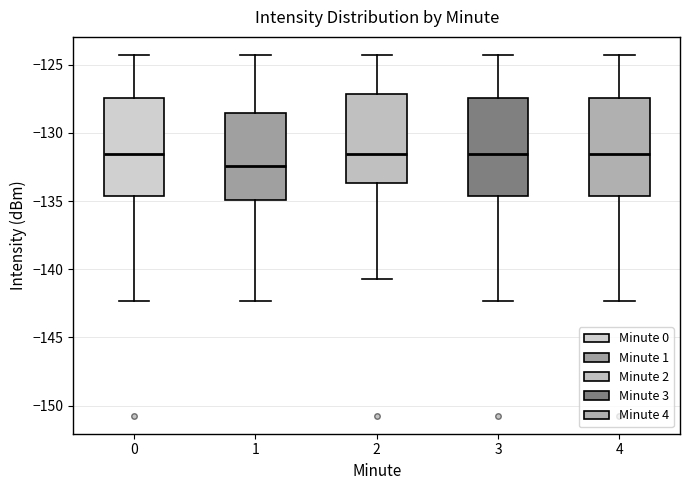

Where is the upper edge of the box at x = 4 on the y-axis? The values are not printed on the chart, so give them approximately, as read against the axis.

-127.5